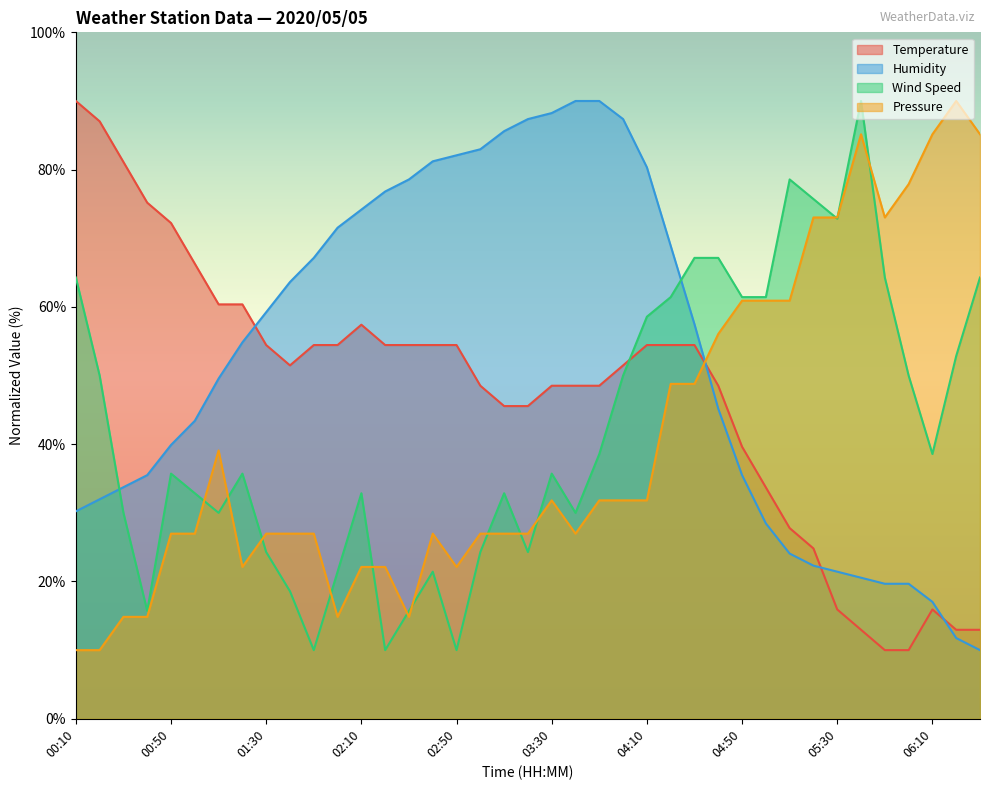

How many times do Temperature and Humidity cross each other?

4